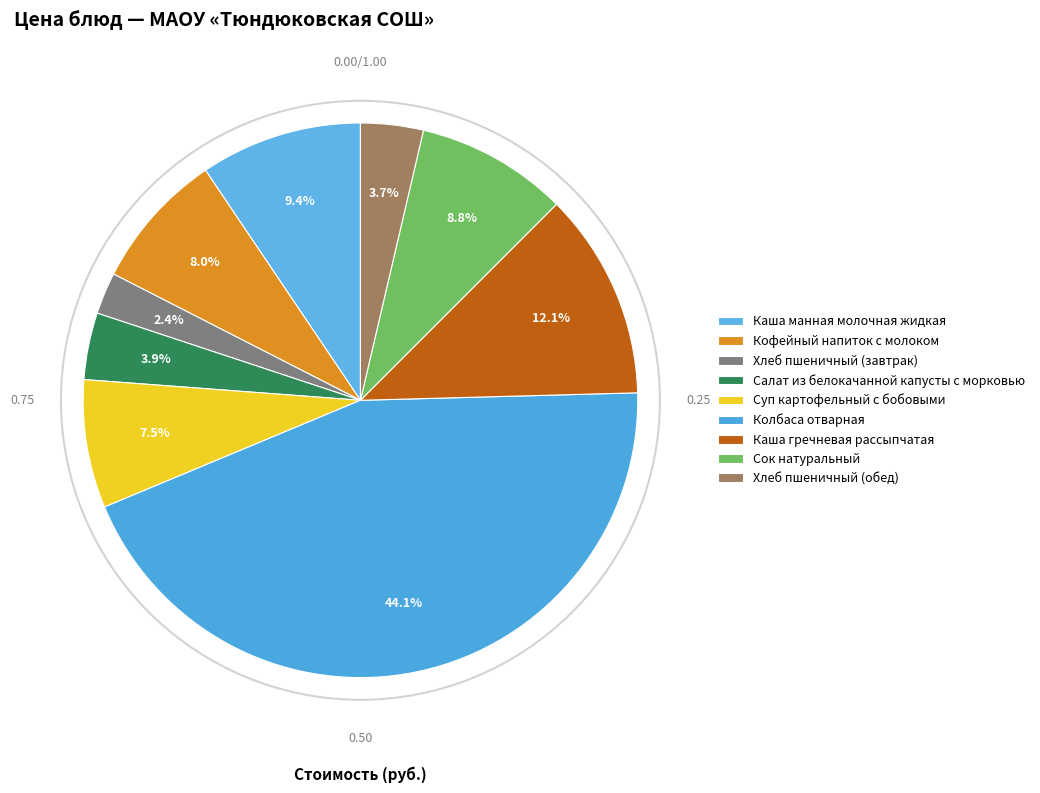

To the nearest percent, what is the average slice percentage?

11%